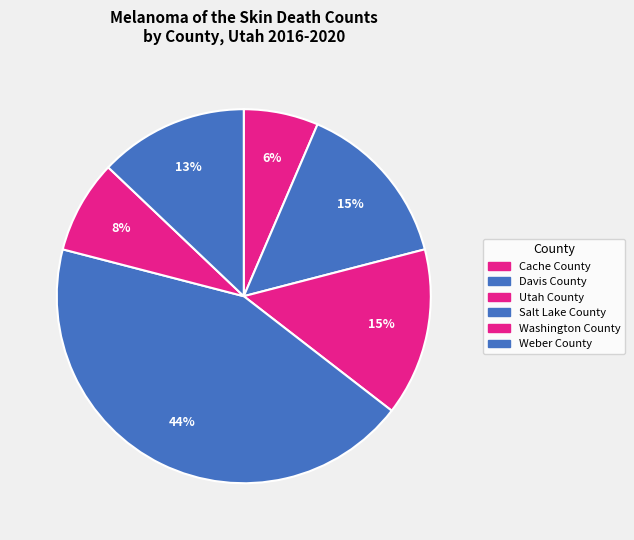

To the nearest percent, what is the average slice percentage?

17%